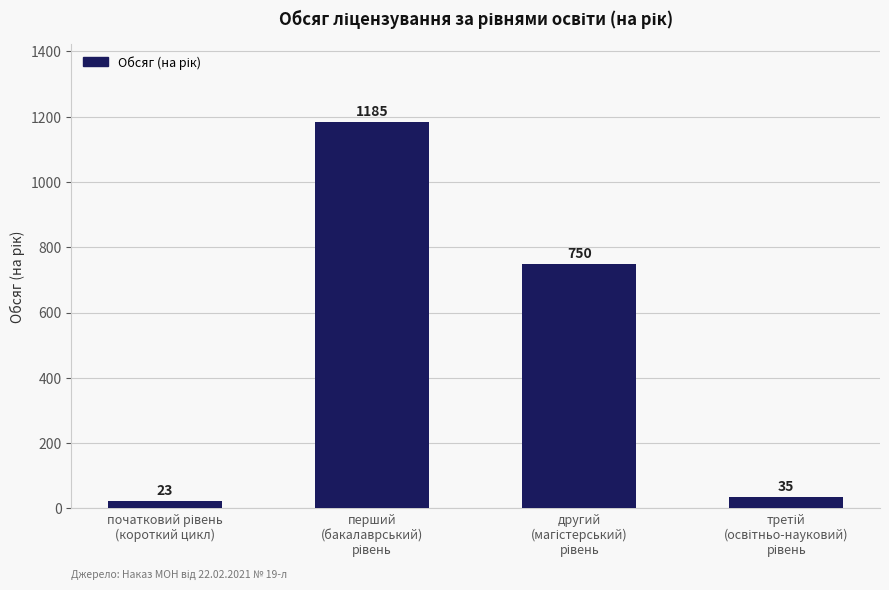

What is the difference between the second highest and minimum values?

727